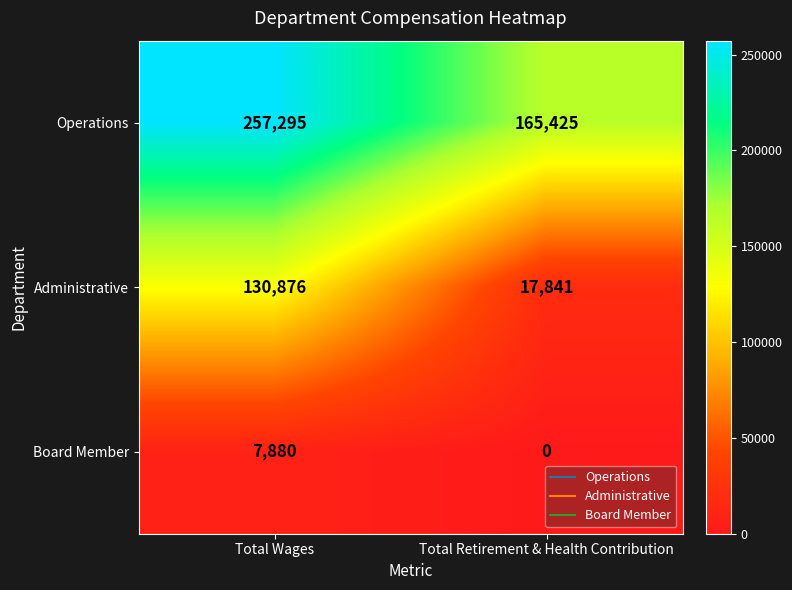

What is the maximum value for Board Member?

7880